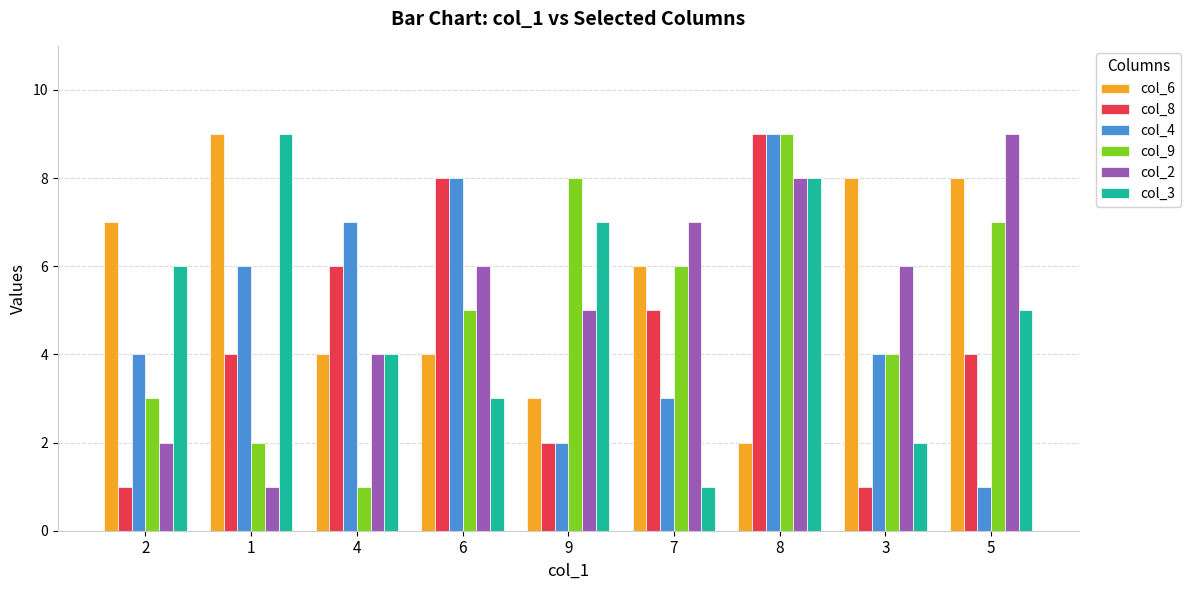

What position from the right is 9?

5